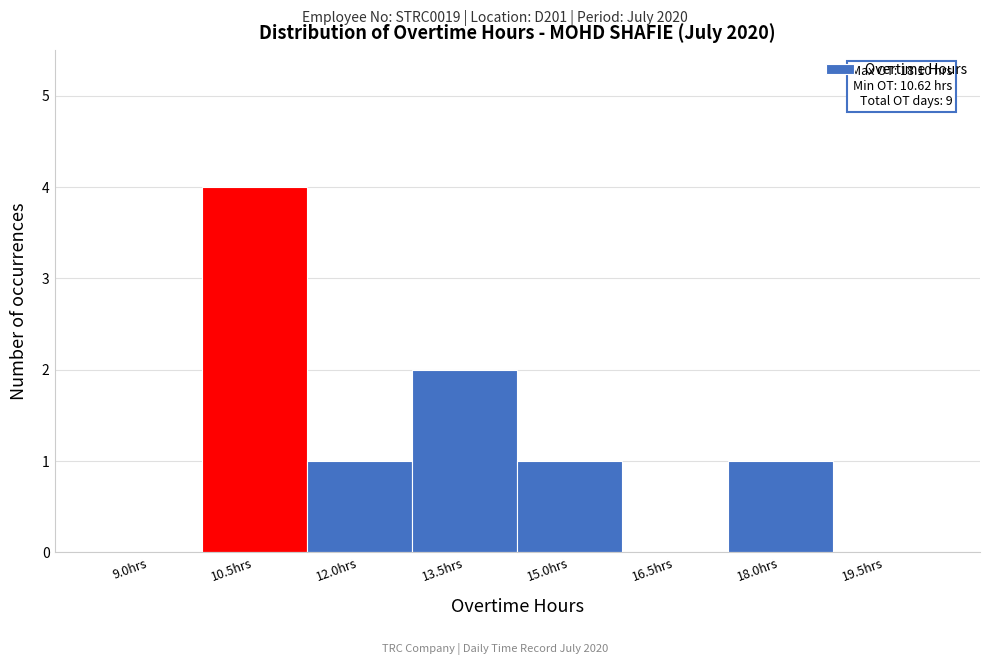

Reading left to right, list all the values displayed in this chart.

9.0hrs=0	10.5hrs=4	12.0hrs=1	13.5hrs=2	15.0hrs=1	16.5hrs=0	18.0hrs=1	19.5hrs=0